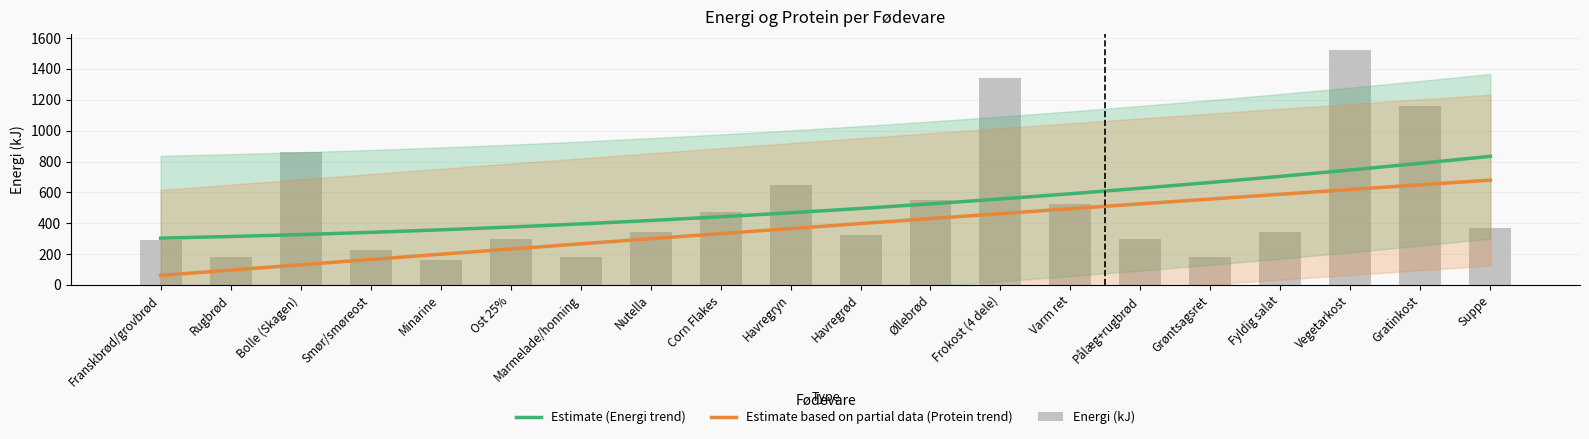

Which series has the largest total across all categories?

Estimate (Energi trend)